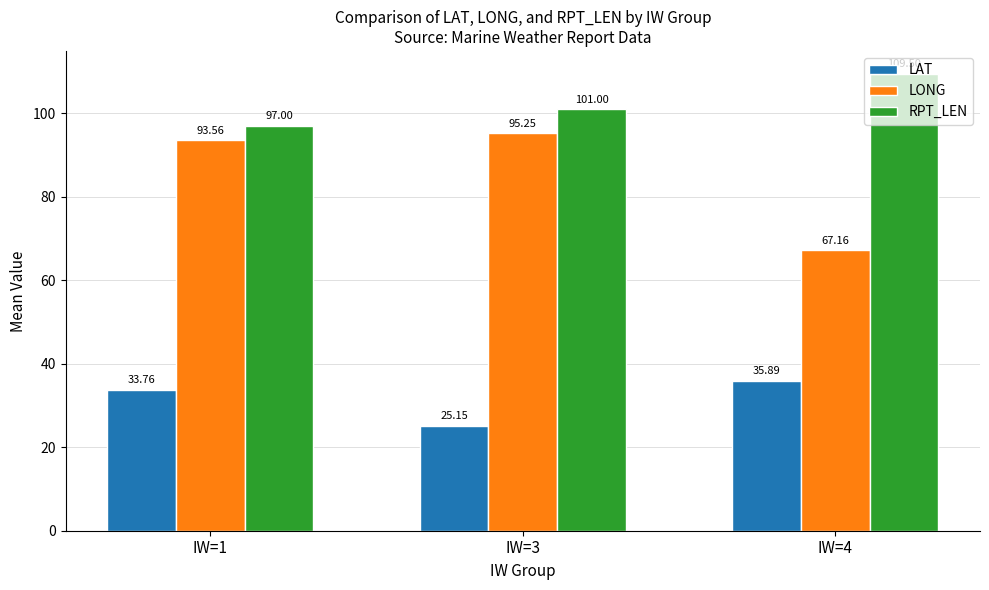

Count the number of categories in the chart.

3